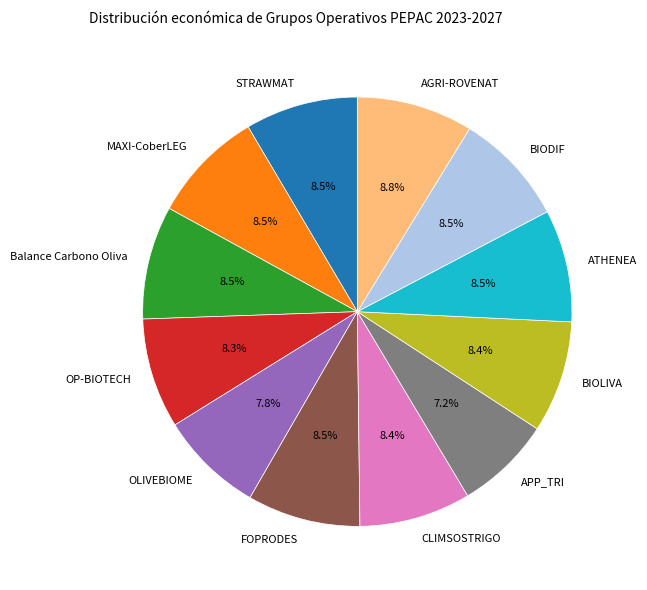

Is it true that CLIMSOSTRIGO is 16% of the pie?

False